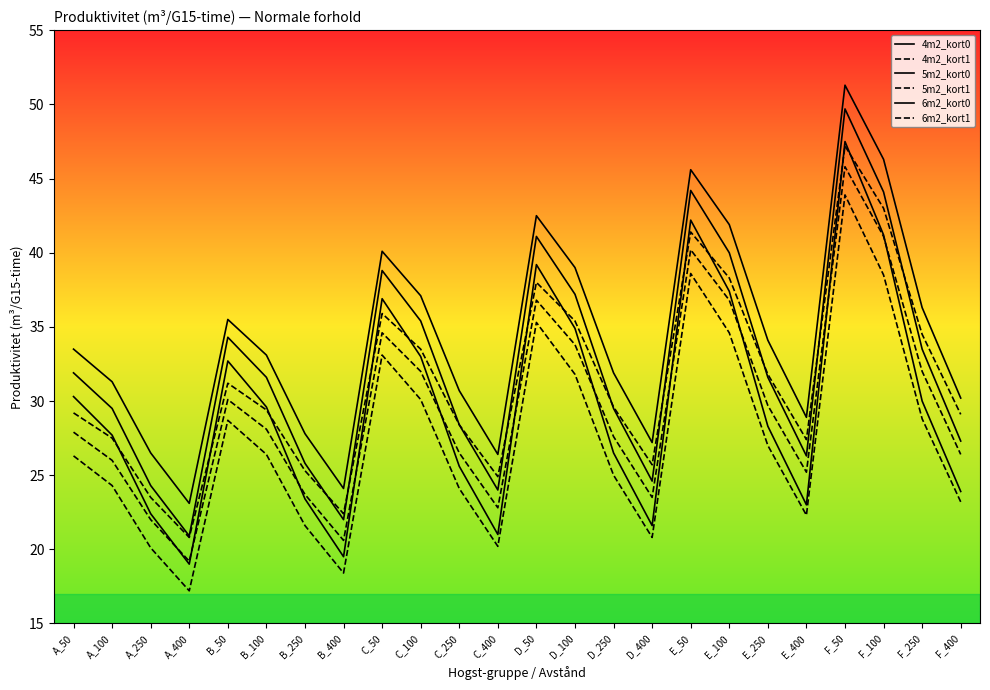

List the series in order of their peak value, highest first.

6m2_kort0, 5m2_kort0, 4m2_kort0, 6m2_kort1, 5m2_kort1, 4m2_kort1